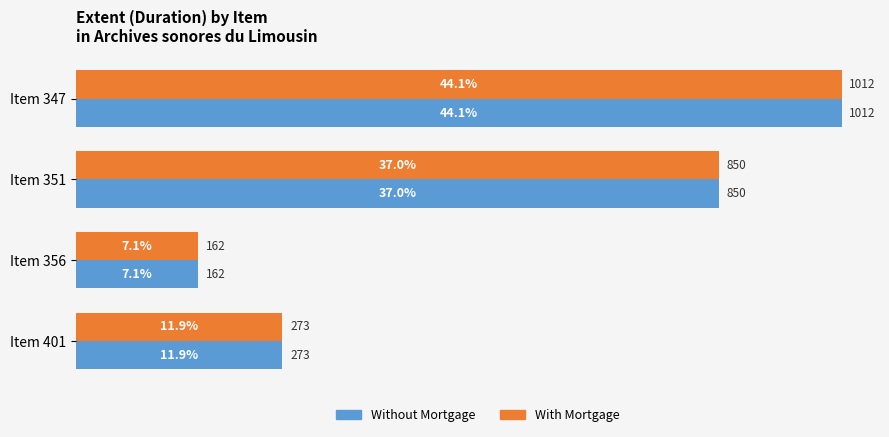

At which category is the sum across all series the highest?

Item 347